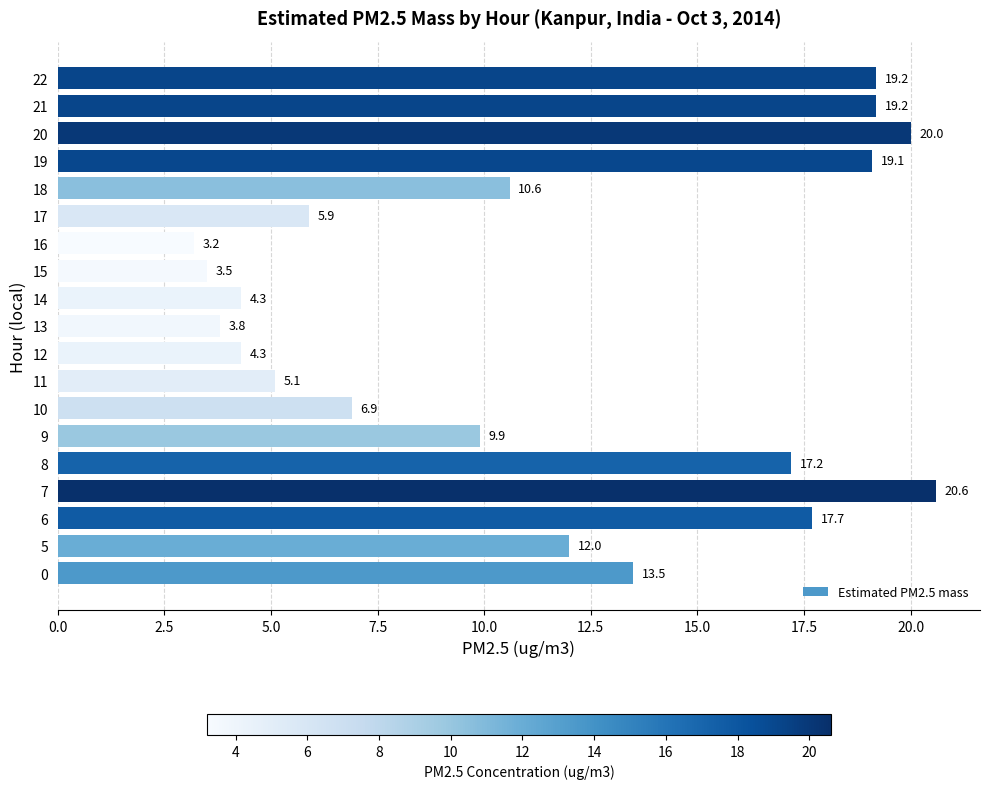

Between 17 and 18, which is larger?

18